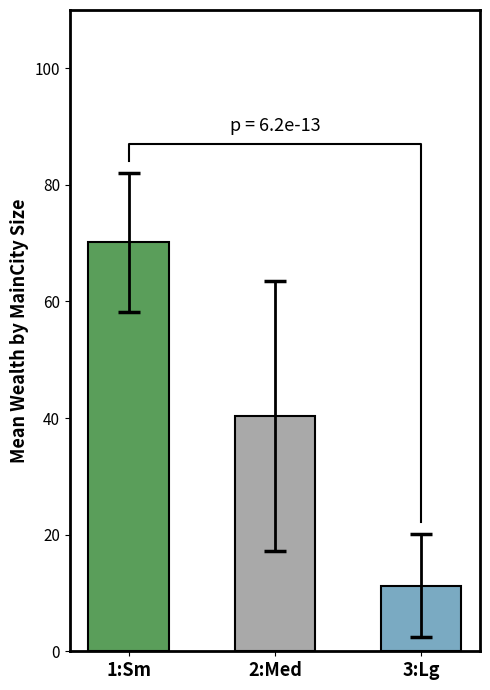

Which label corresponds to the smallest value in the chart?

3:Lg